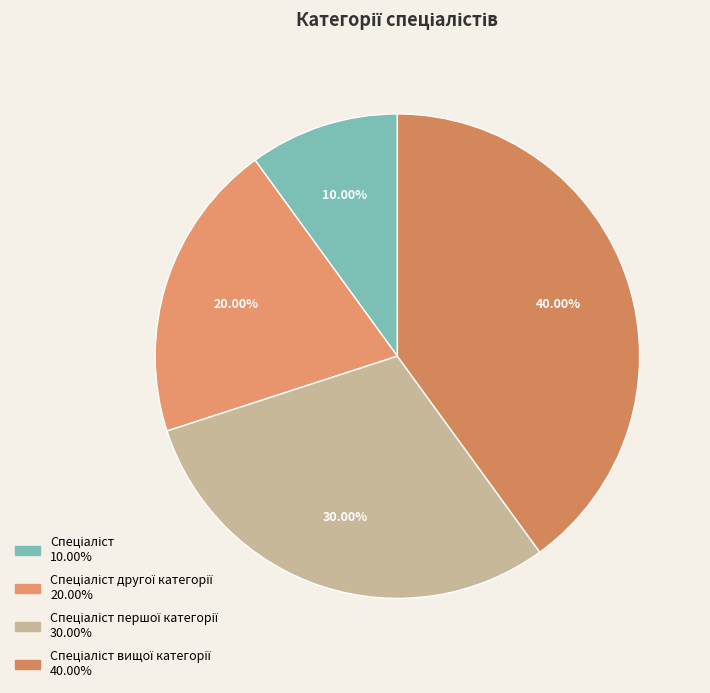

Which category has the biggest portion of the pie?

Спеціаліст вищої категорії